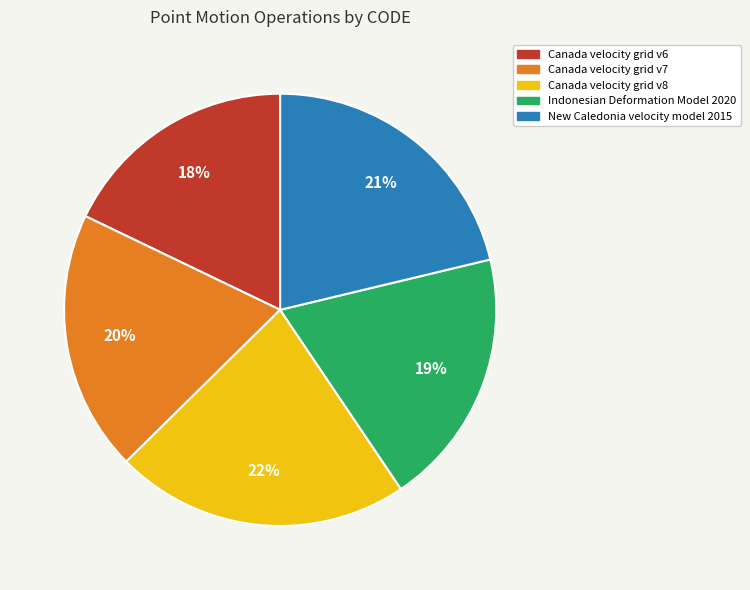

Does any single category account for the majority?

No